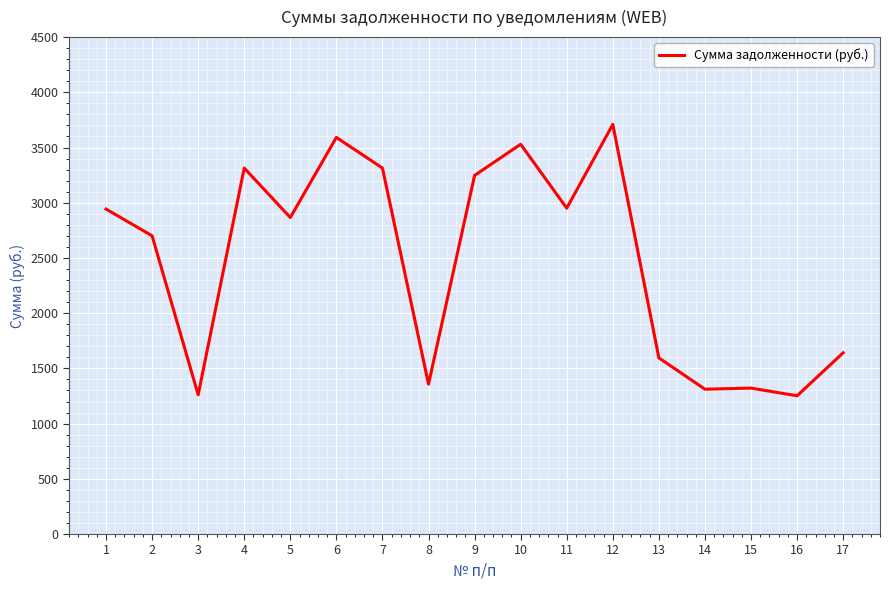

True or false: the data shows 5328.1 at 12.

False